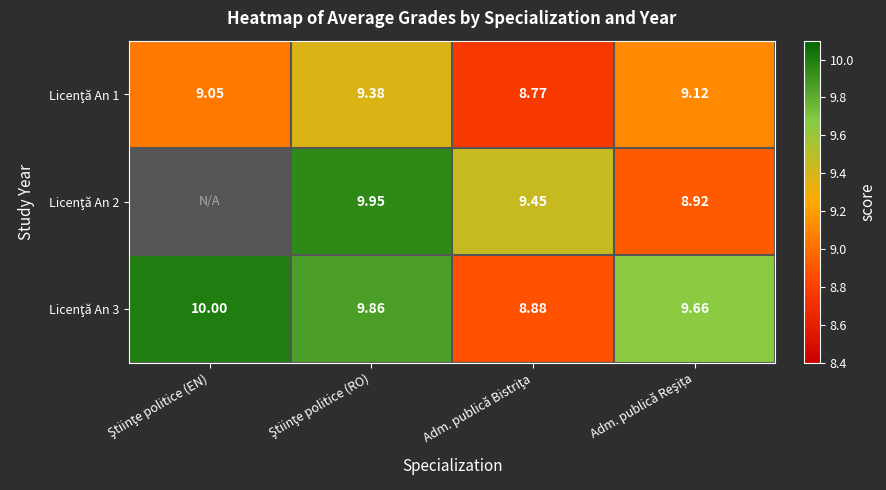

Which category has the highest value in the Licenţă An 3 series?

Ştiinţe politice (EN)